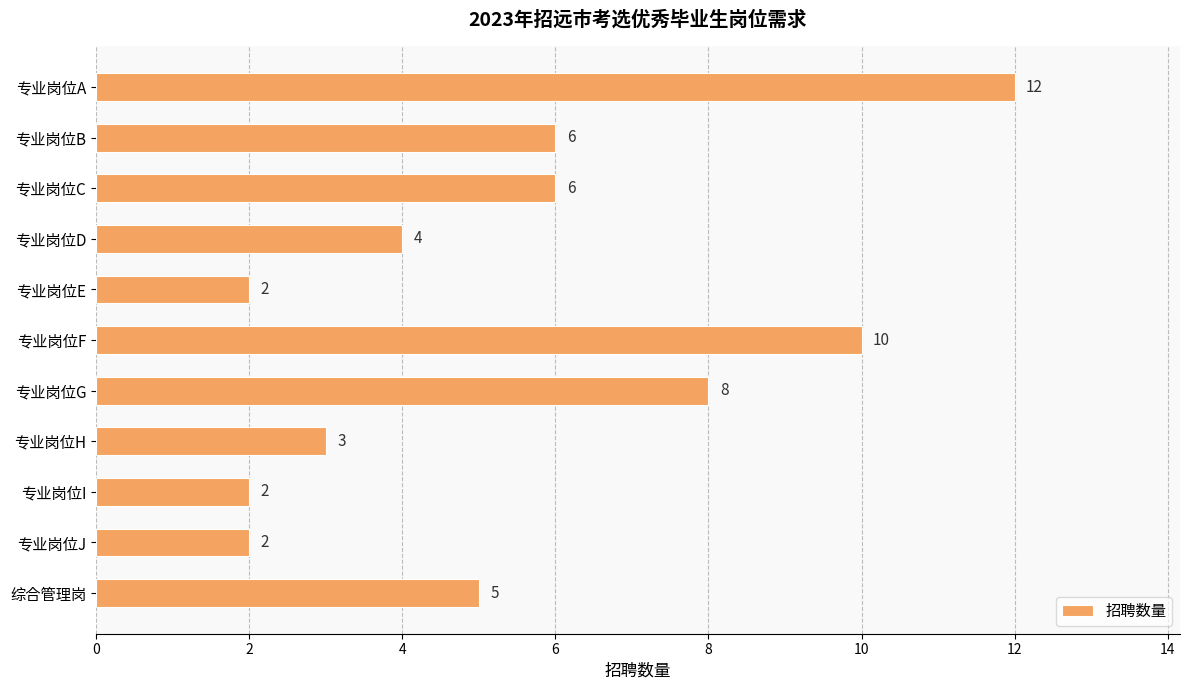

The chart shows a value of 1 at 专业岗位E. True or false?

False